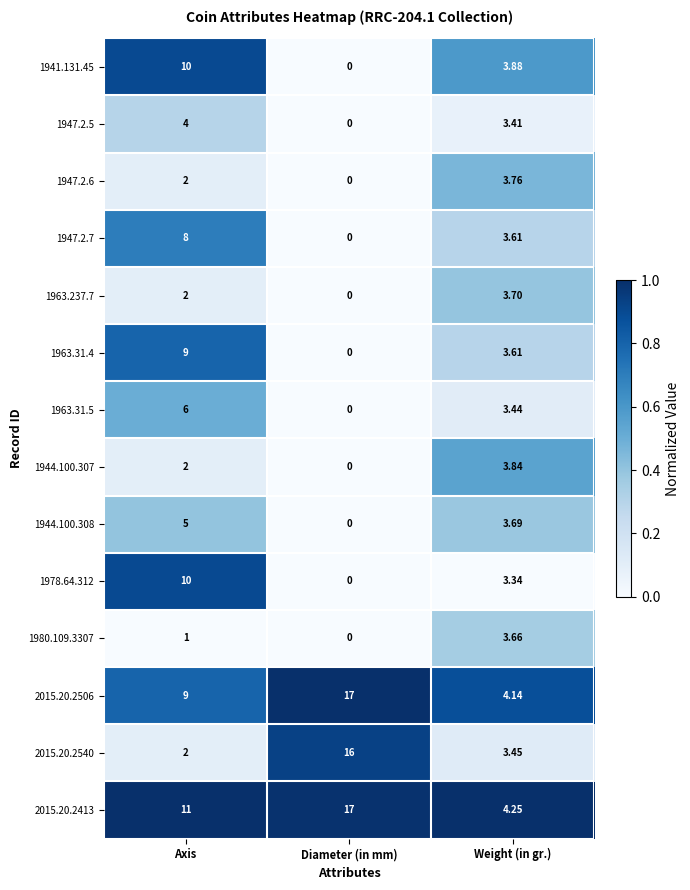

Where does the 1941.131.45 series first go above 3?

Axis